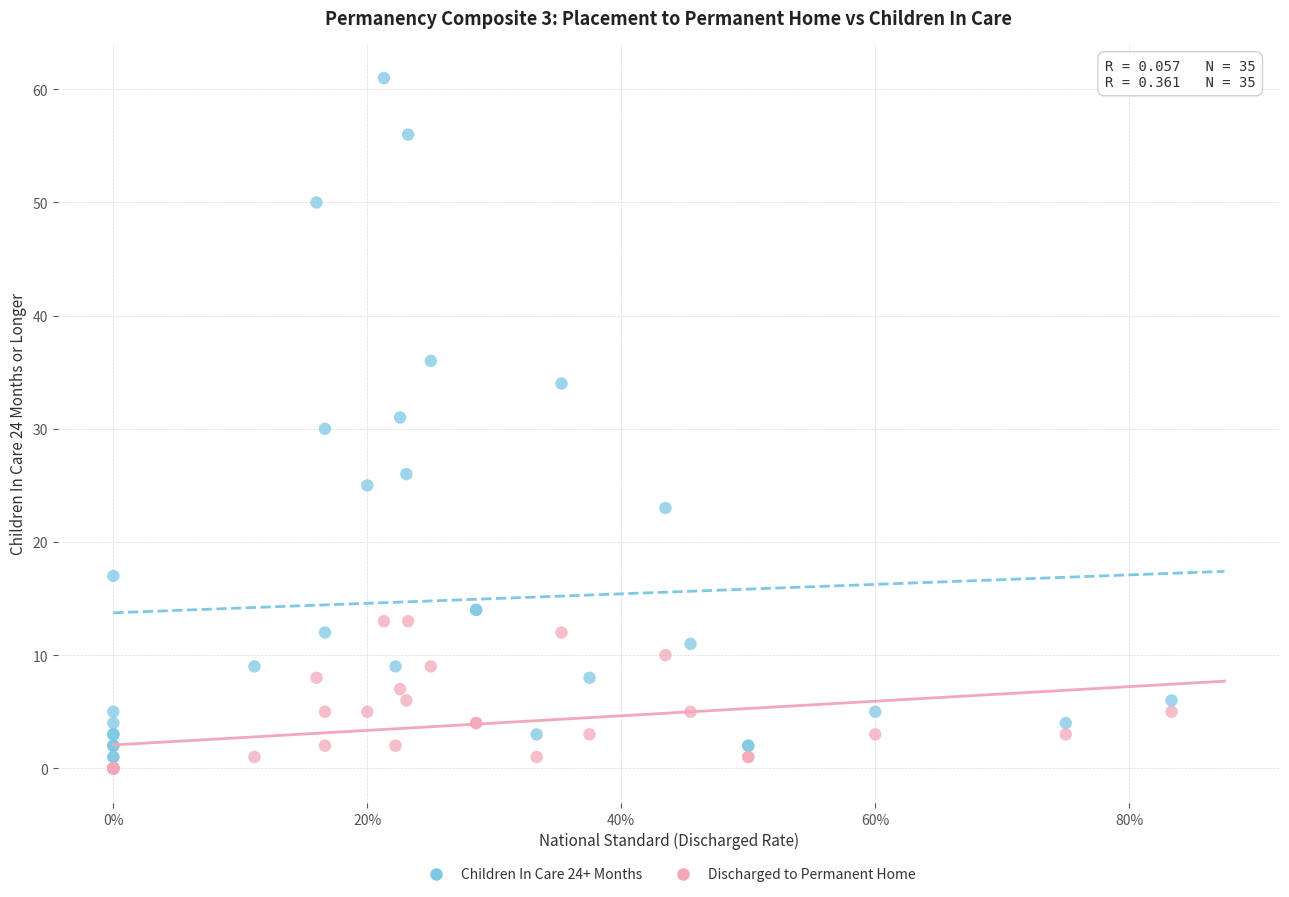

Which series has the largest Y range (max minus min)?

Children In Care 24+ Months